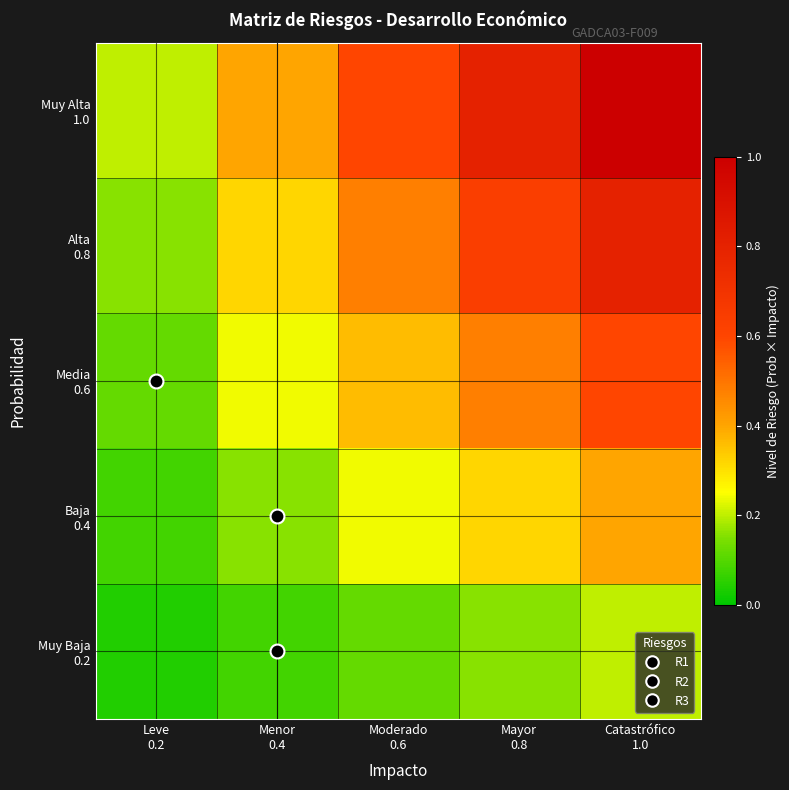

Rank the series by their maximum value, from highest to lowest.

Muy Alta 1.0, Alta 0.8, Media 0.6, Baja 0.4, Muy Baja 0.2